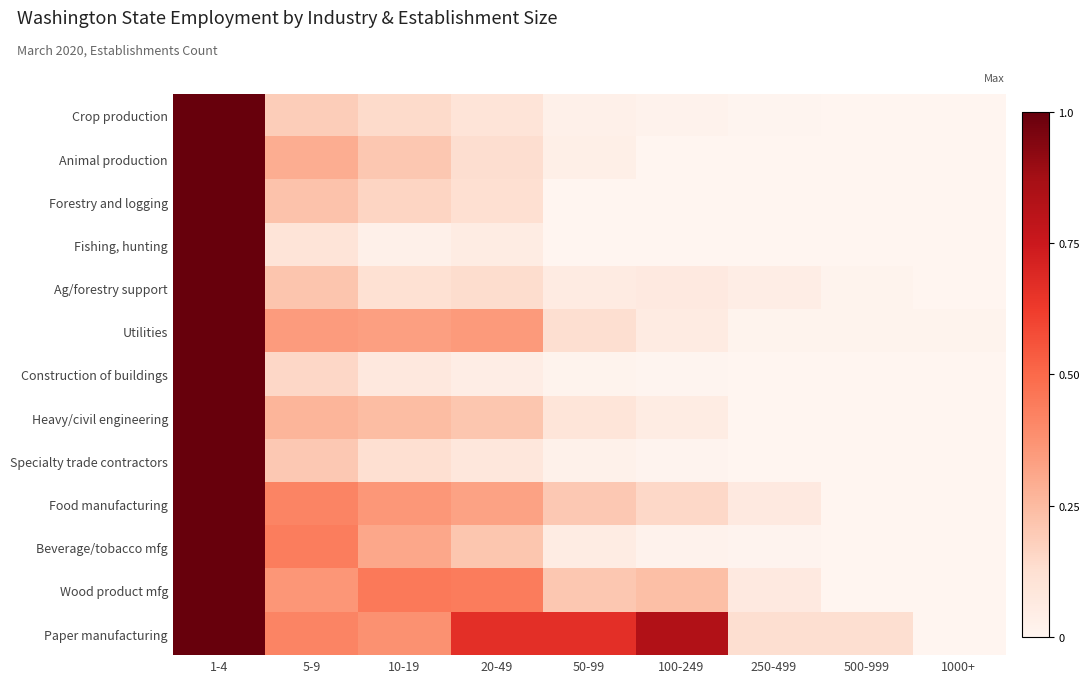

Reading left to right, list all the values displayed in this chart.

Crop production: 1-4=1.0	5-9=0.2	10-19=0.1	20-49=0.1	50-99=0.0	100-249=0.0	250-499=0.0	500-999=0.0	1000+=0.0
Animal production: 1-4=1.0	5-9=0.3	10-19=0.2	20-49=0.1	50-99=0.0	100-249=0.0	250-499=0.0	500-999=0.0	1000+=0.0
Forestry and logging: 1-4=1.0	5-9=0.2	10-19=0.2	20-49=0.1	50-99=0.0	100-249=0.0	250-499=0.0	500-999=0.0	1000+=0.0
Fishing, hunting: 1-4=1.0	5-9=0.1	10-19=0.0	20-49=0.1	50-99=0.0	100-249=0.0	250-499=0.0	500-999=0.0	1000+=0.0
Ag/forestry support: 1-4=1.0	5-9=0.2	10-19=0.1	20-49=0.1	50-99=0.1	100-249=0.1	250-499=0.0	500-999=0.0	1000+=0.0
Utilities: 1-4=1.0	5-9=0.3	10-19=0.3	20-49=0.3	50-99=0.1	100-249=0.1	250-499=0.0	500-999=0.0	1000+=0.0
Construction of buildings: 1-4=1.0	5-9=0.2	10-19=0.1	20-49=0.0	50-99=0.0	100-249=0.0	250-499=0.0	500-999=0.0	1000+=0.0
Heavy/civil engineering: 1-4=1.0	5-9=0.3	10-19=0.2	20-49=0.2	50-99=0.1	100-249=0.1	250-499=0.0	500-999=0.0	1000+=0.0
Specialty trade contractors: 1-4=1.0	5-9=0.2	10-19=0.1	20-49=0.1	50-99=0.0	100-249=0.0	250-499=0.0	500-999=0.0	1000+=0.0
Food manufacturing: 1-4=1.0	5-9=0.4	10-19=0.4	20-49=0.3	50-99=0.2	100-249=0.2	250-499=0.1	500-999=0.0	1000+=0.0
Beverage/tobacco mfg: 1-4=1.0	5-9=0.4	10-19=0.3	20-49=0.2	50-99=0.1	100-249=0.0	250-499=0.0	500-999=0.0	1000+=0.0
Wood product mfg: 1-4=1.0	5-9=0.4	10-19=0.5	20-49=0.4	50-99=0.2	100-249=0.2	250-499=0.1	500-999=0.0	1000+=0.0
Paper manufacturing: 1-4=1.0	5-9=0.4	10-19=0.4	20-49=0.7	50-99=0.7	100-249=0.8	250-499=0.1	500-999=0.1	1000+=0.0